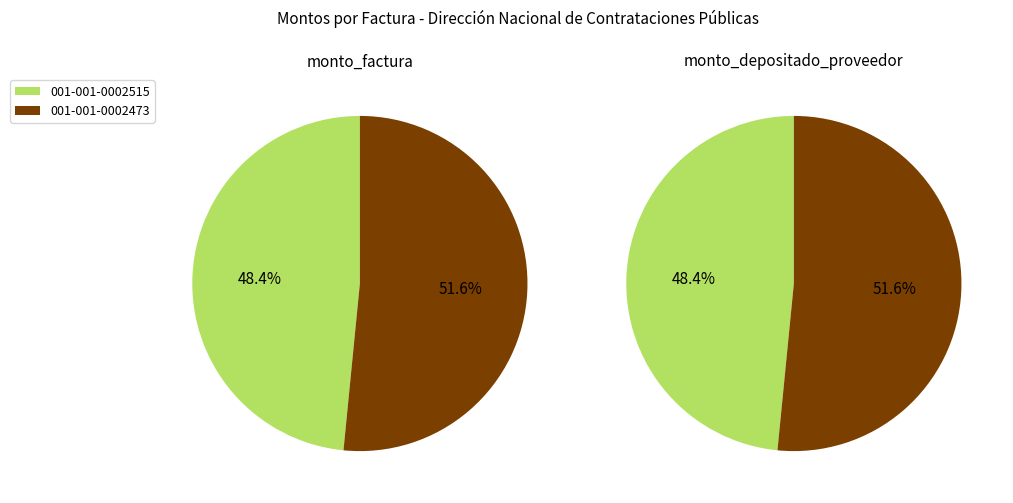

True or false: 001-001-0002515 accounts for 48% of the total.

True